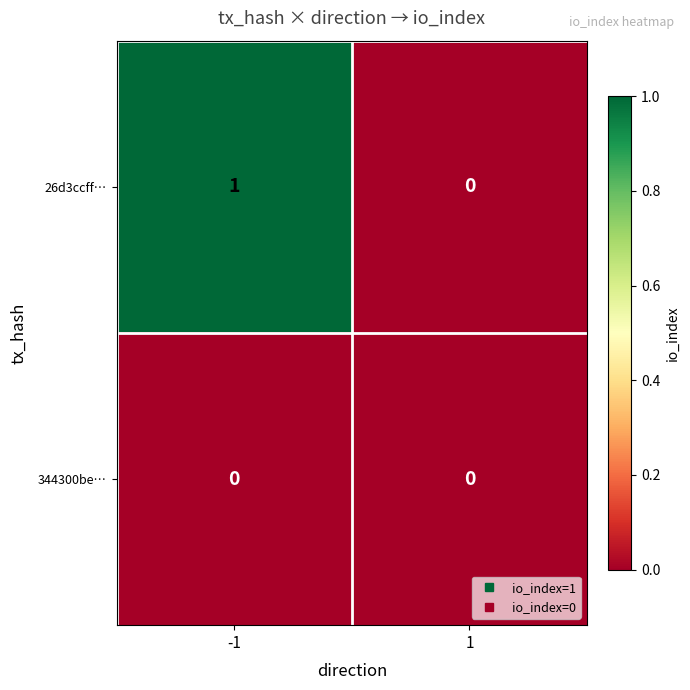

The value of 344300be… at -1 is 0. True or false?

True